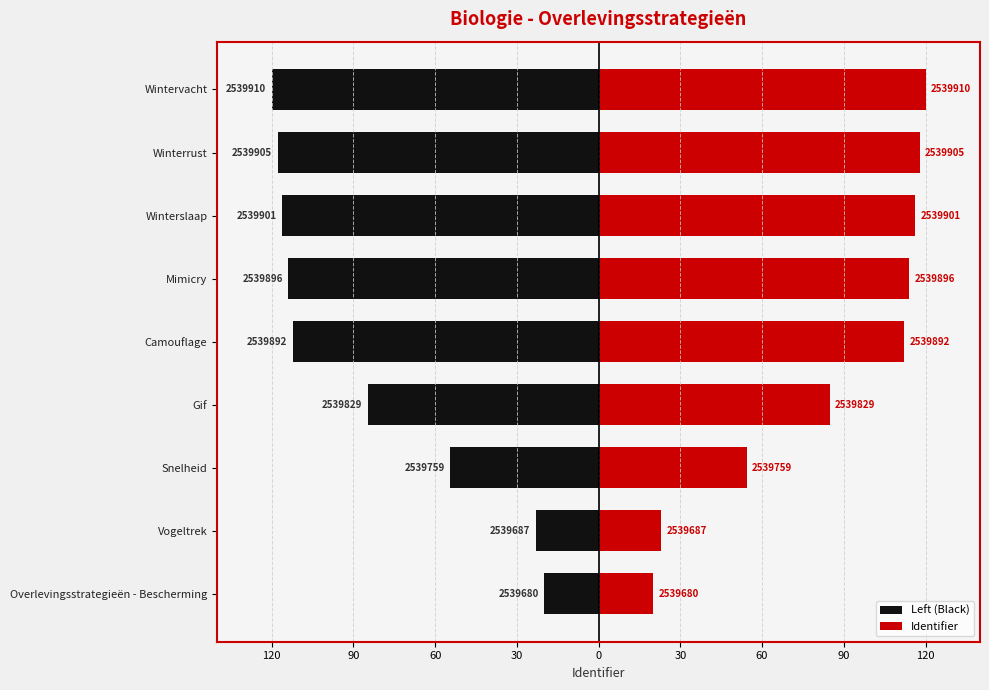

Rank the series by their average value, from highest to lowest.

Identifier, Left (Black)